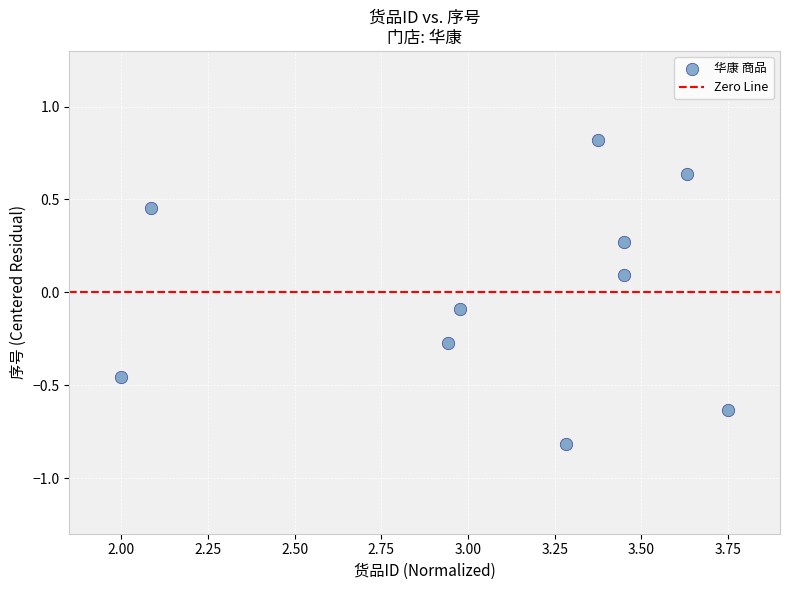

What is the range of X values (max minus min)?

1.8